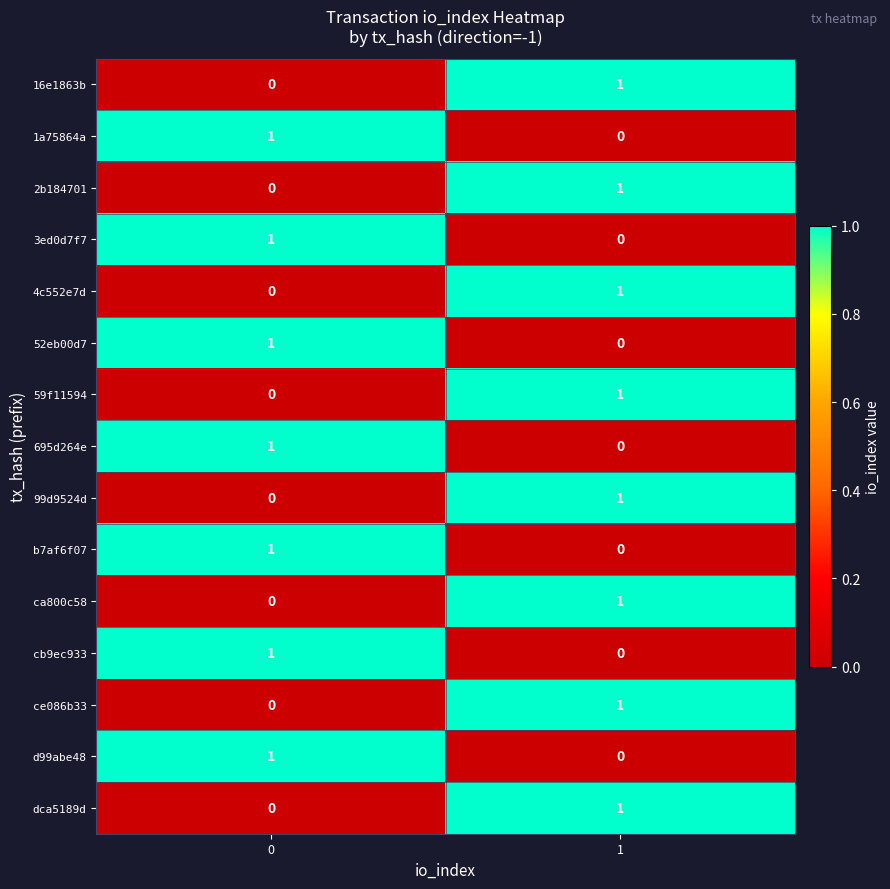

True or false: 695d264e has a value of 0 at 0.

False